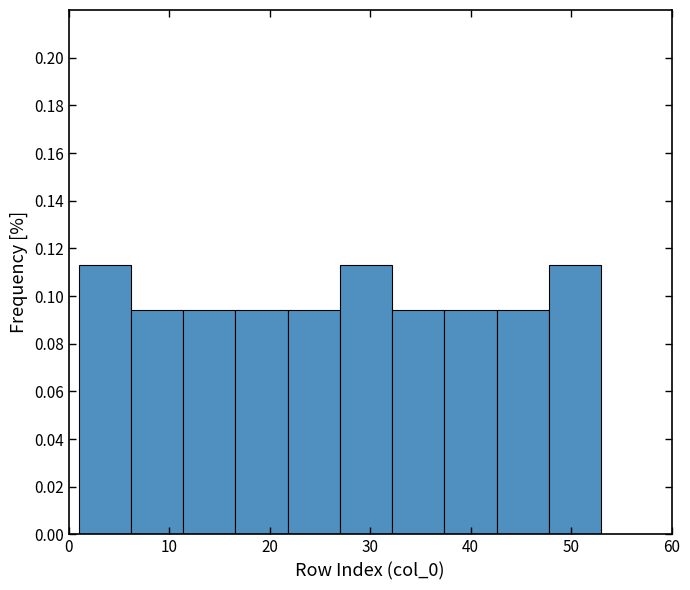

How tall is the bar that spans 1.0 to 6.2 on the x-axis? Neither the bar edges nor the heights are printed on the chart, so give them approximately, as read against the axes.

0.114